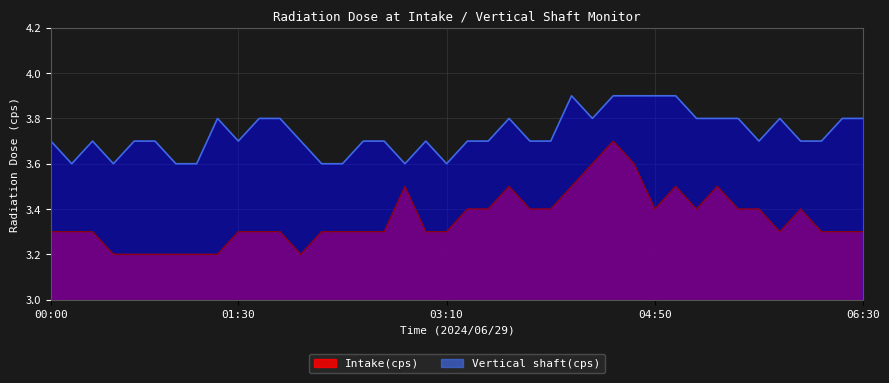

What is the value of the Intake(cps) point at the 7th from the left?

3.2